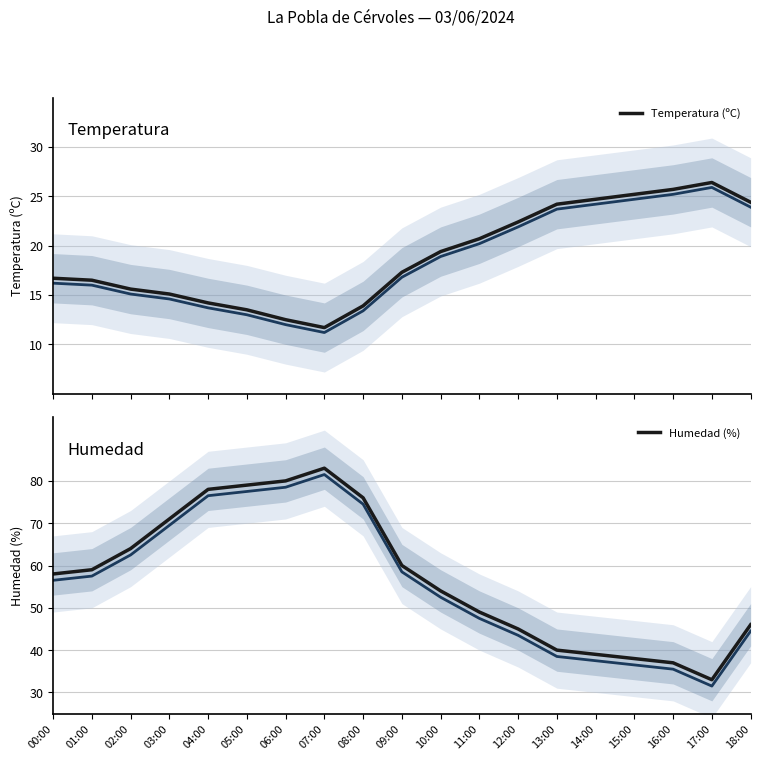

What is the minimum value for Temperatura (ºC)?

11.7